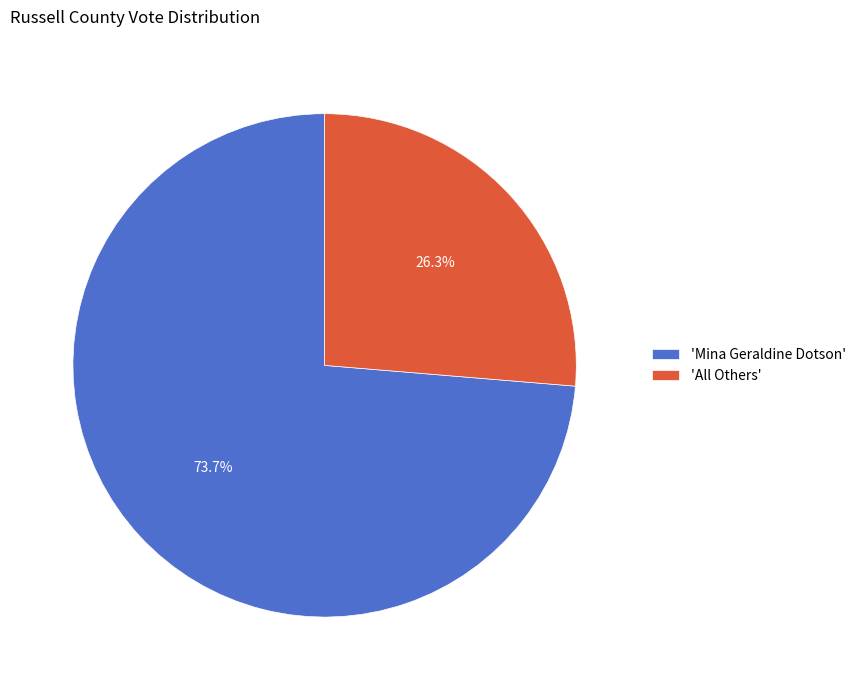

What percentage do 'Mina Geraldine Dotson' and 'All Others' together represent?

100.0%